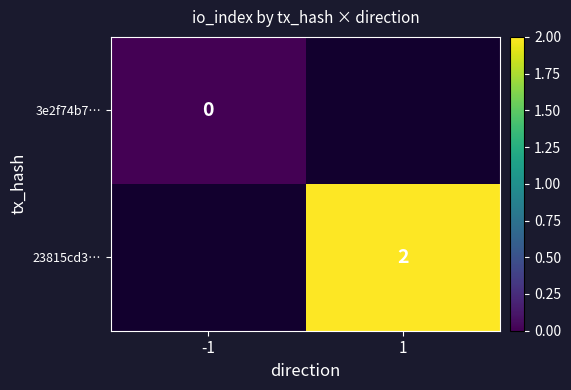

The value of 23815cd3… at 1 is 2. True or false?

True